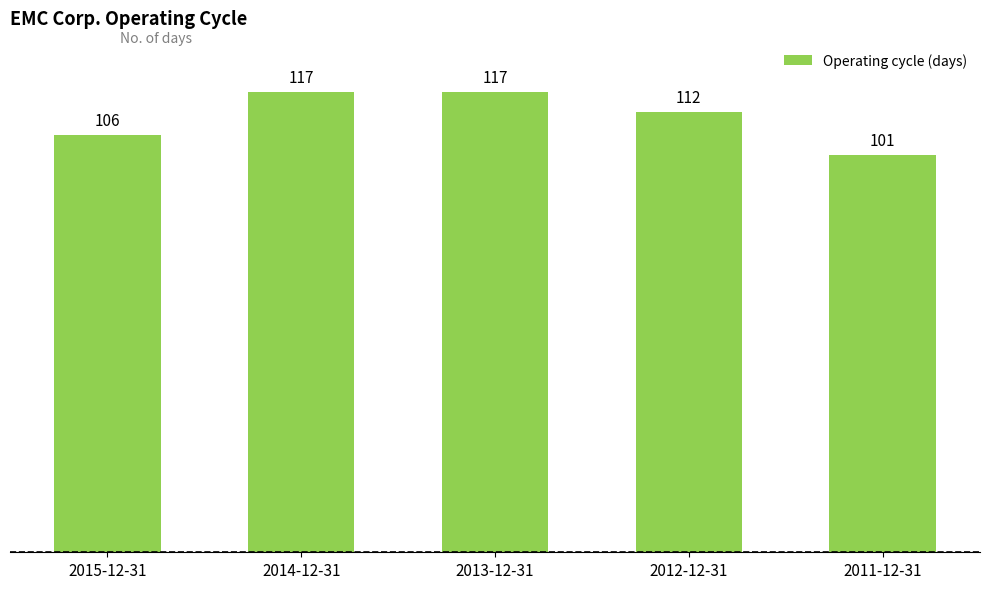

What value does the data have at 2014-12-31, to the nearest 5?

115